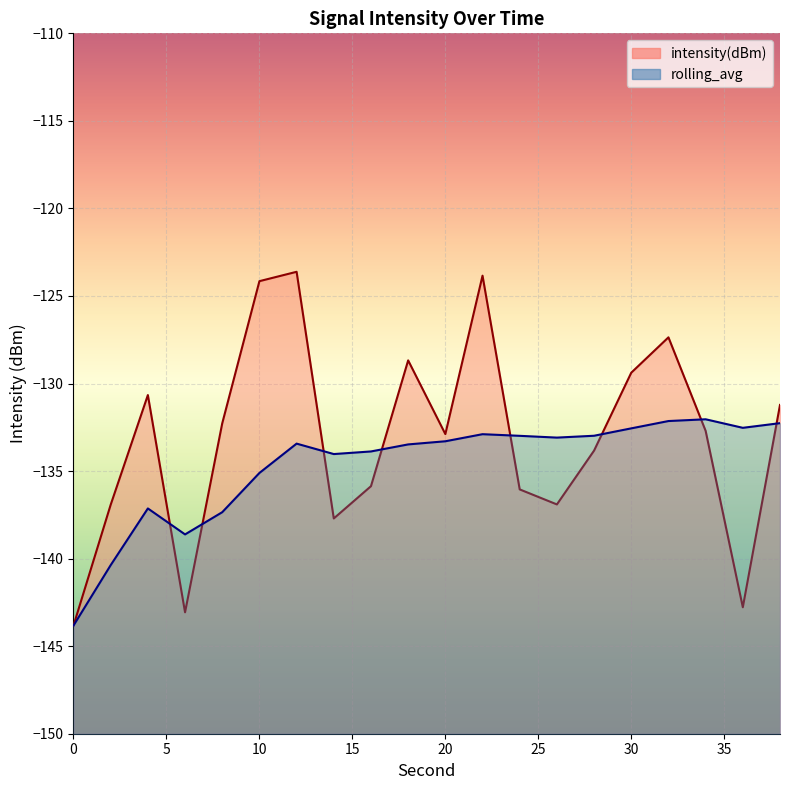

The value of rolling_avg at 24 is -133.0. True or false?

True